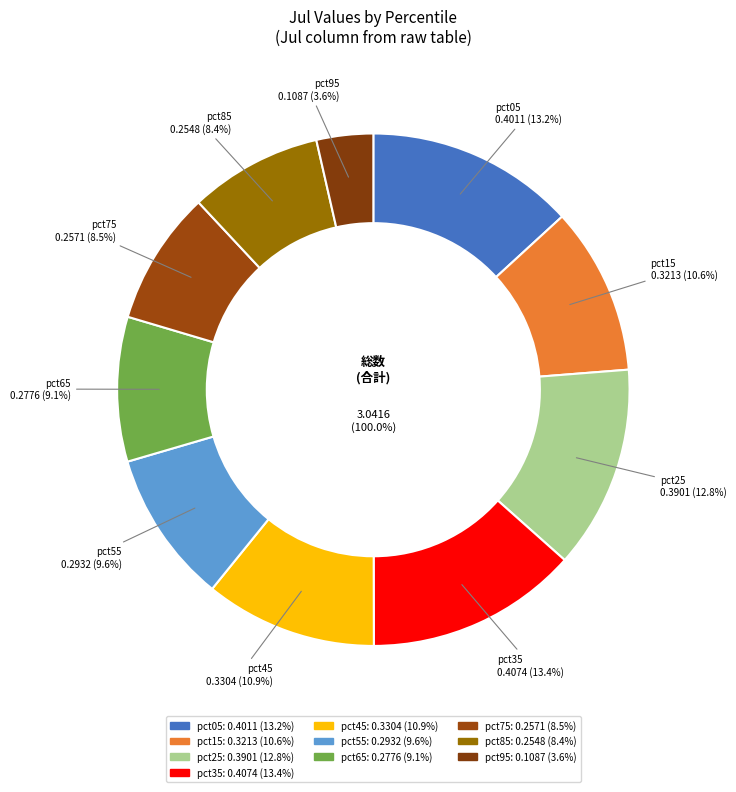

To the nearest percent, what is the combined percentage of pct95 and pct45?

14%